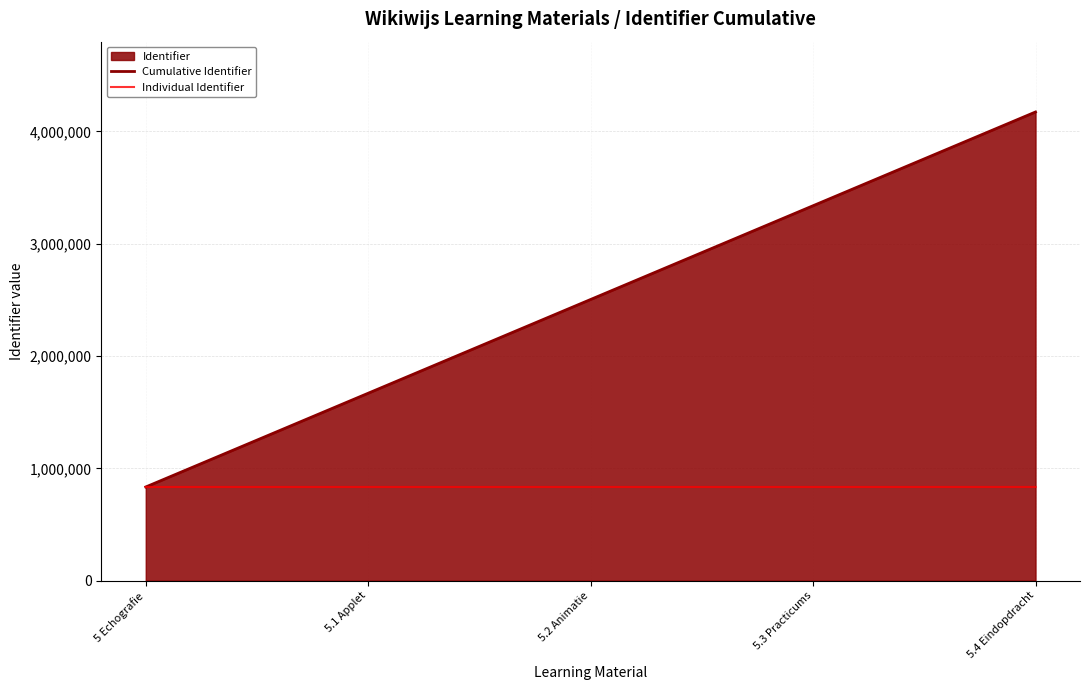

How many lines are shown in the chart?

2